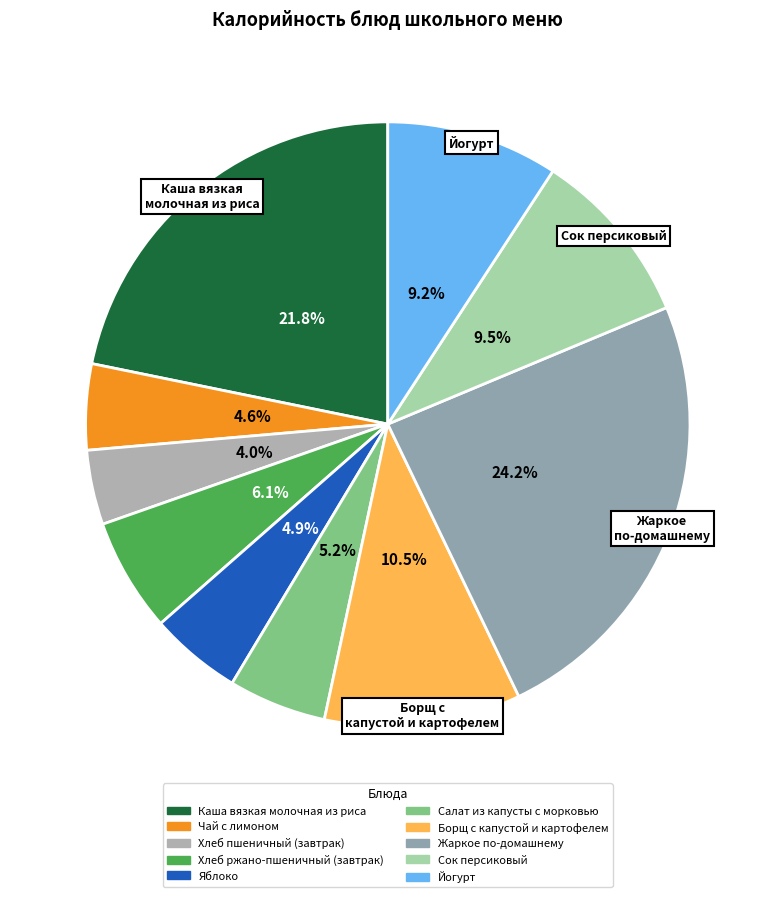

The Хлеб ржано-пшеничный (завтрак) slice represents 6% of the pie. True or false?

True